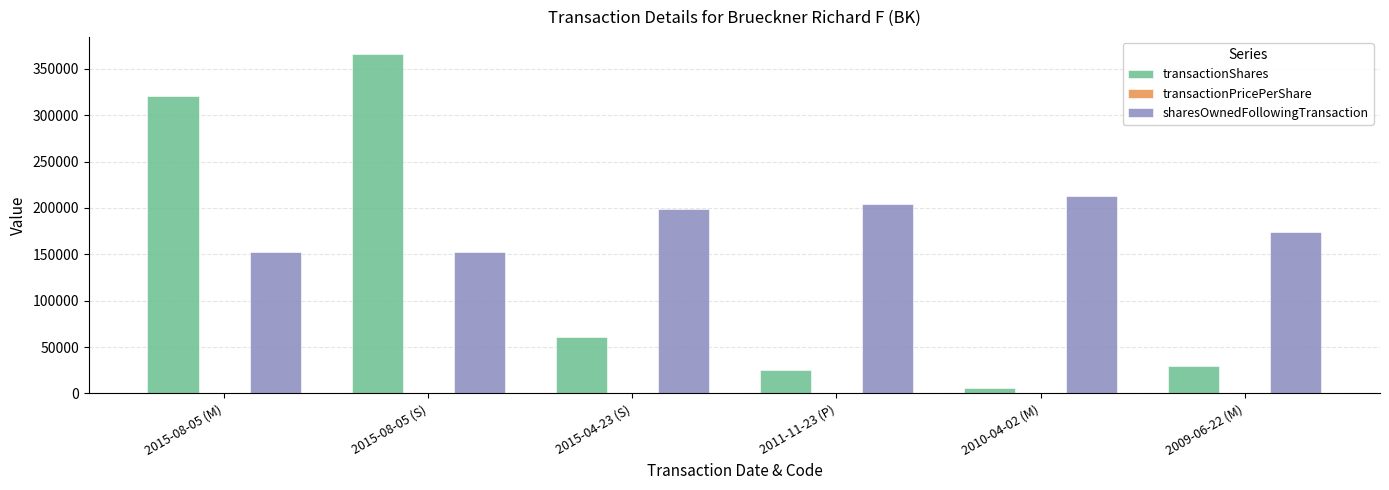

How many categories are shown in the chart?

6